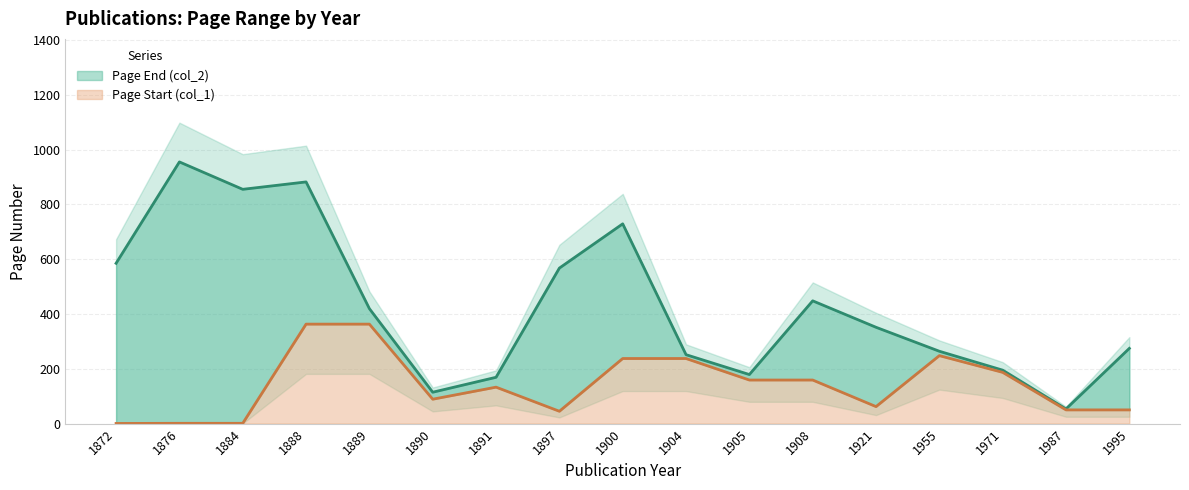

How many lines are shown in the chart?

2